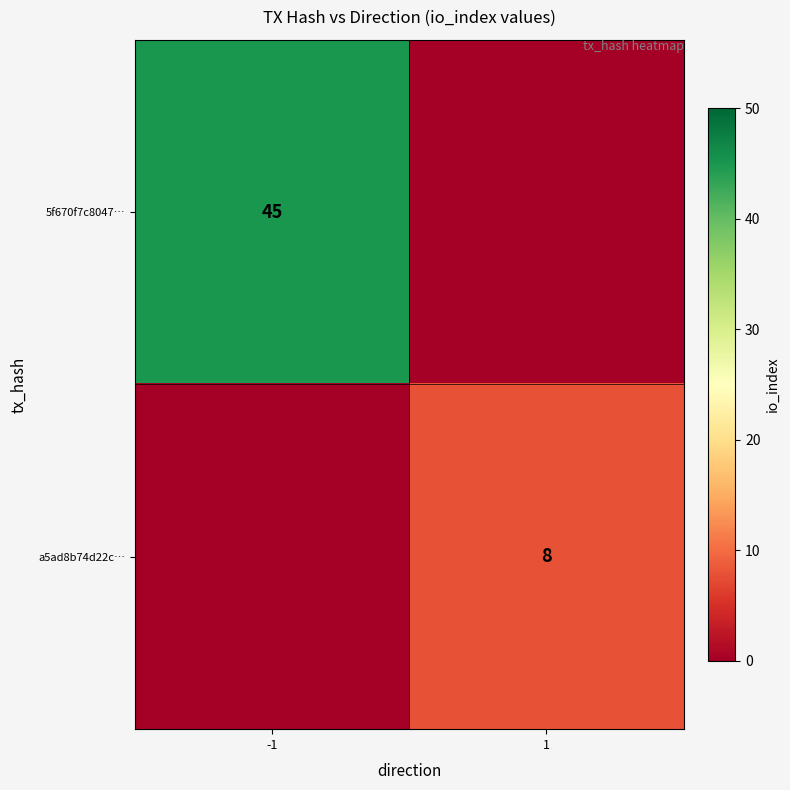

The a5ad8b74d22c… series shows 8 at 1. True or false?

True